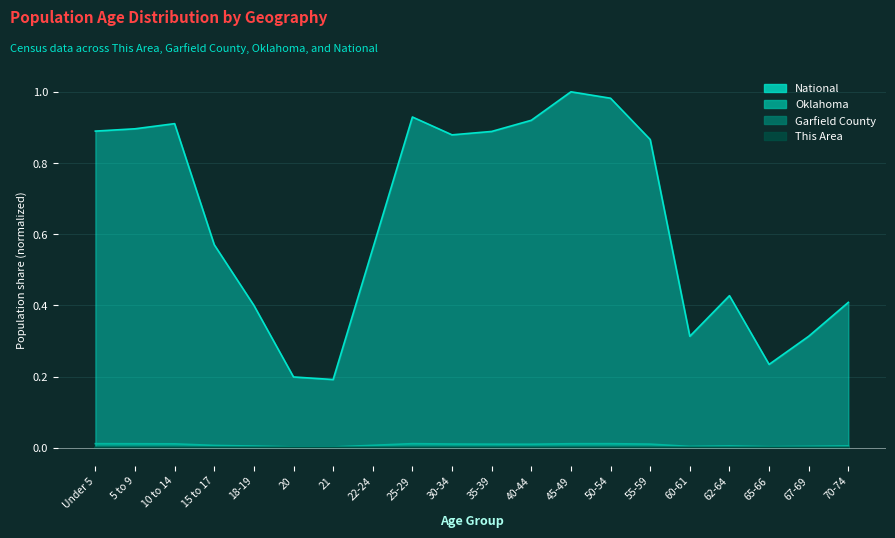

At how many categories does at least one series exceed 0?

20